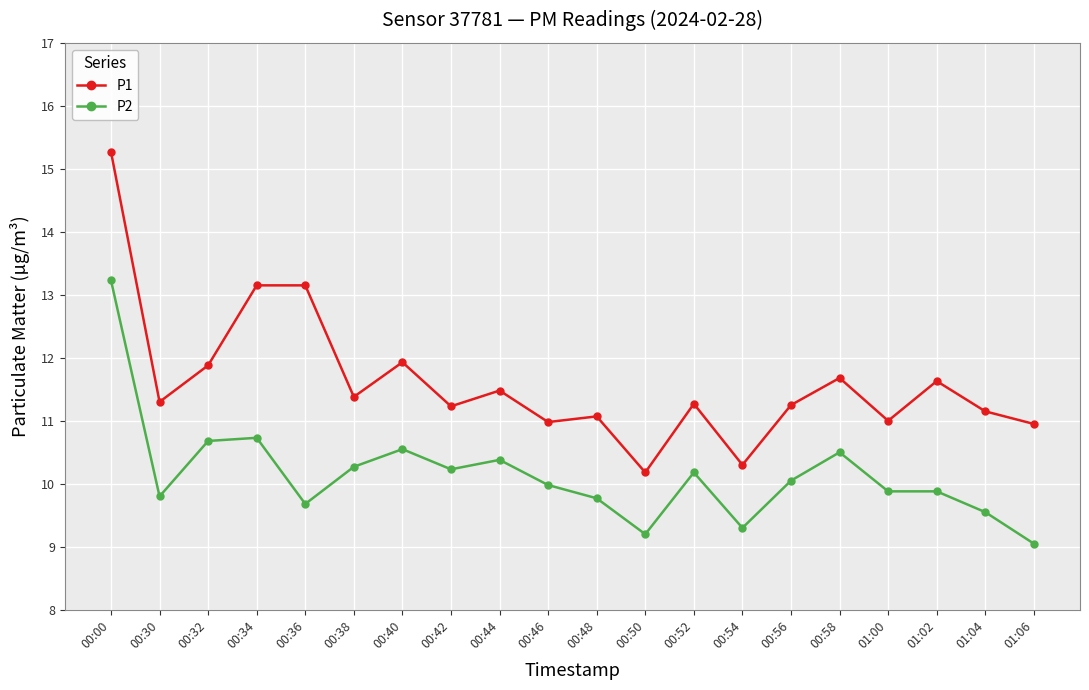

What are all the series names shown in the legend?

P1, P2